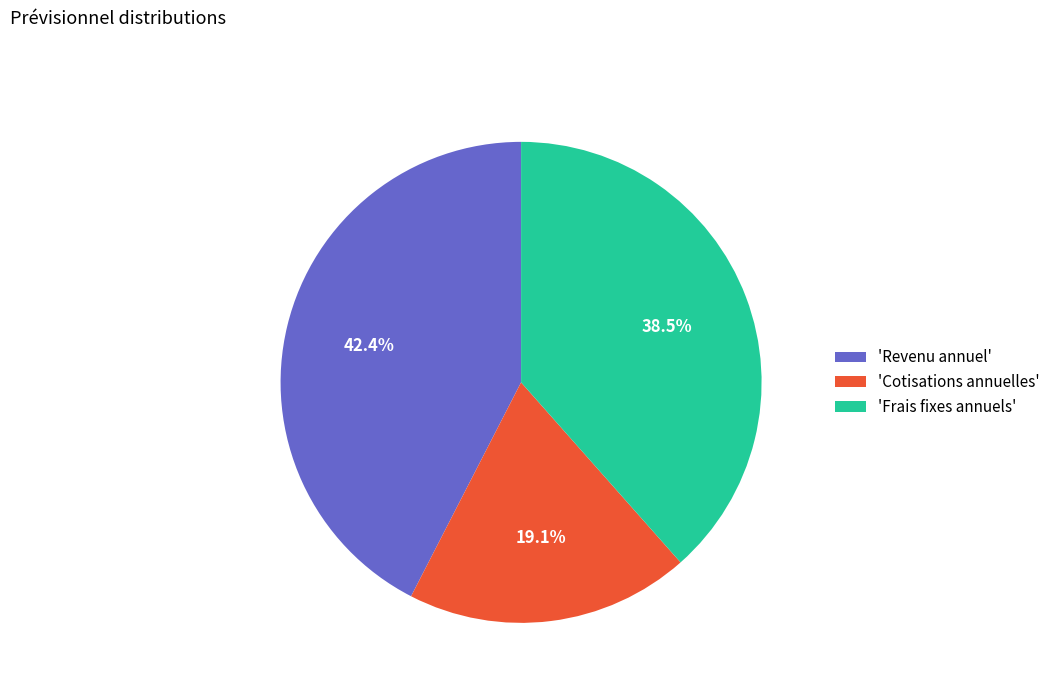

How many segments does this pie chart have?

3